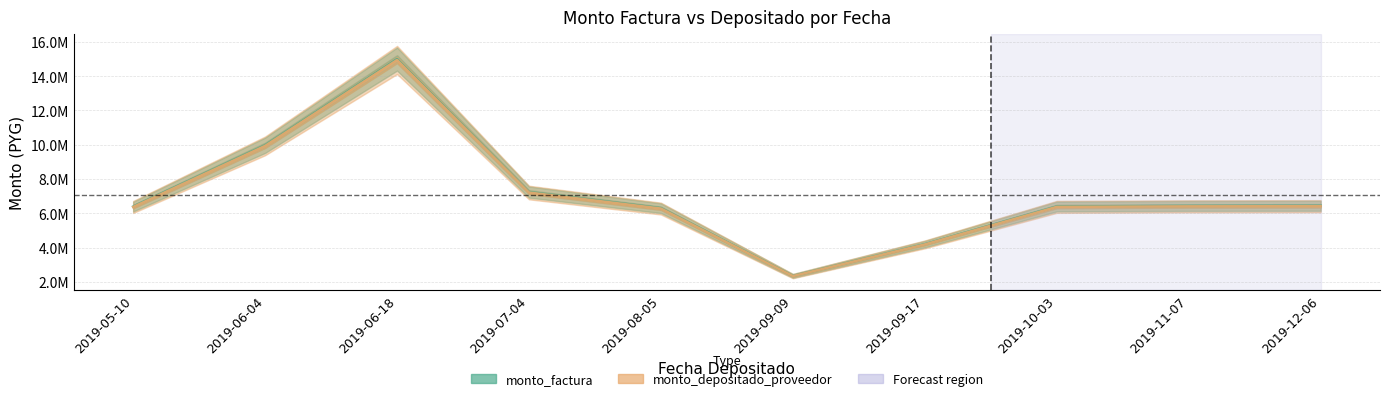

At which category does monto_depositado_proveedor reach its first local valley?

2019-09-09